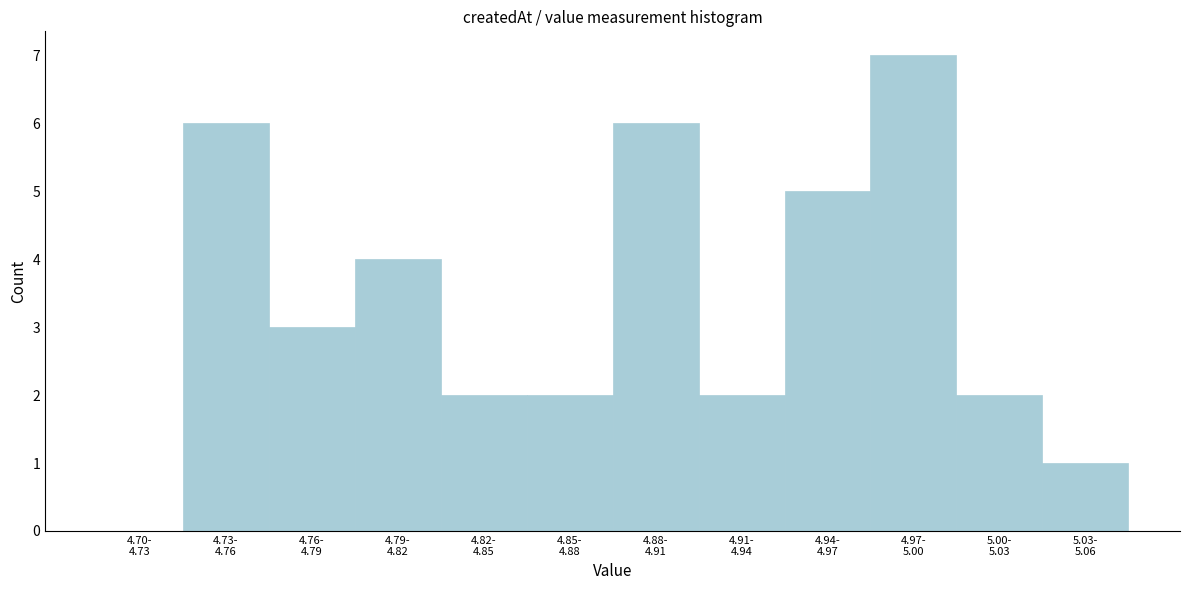

What is the sum of all values?

40